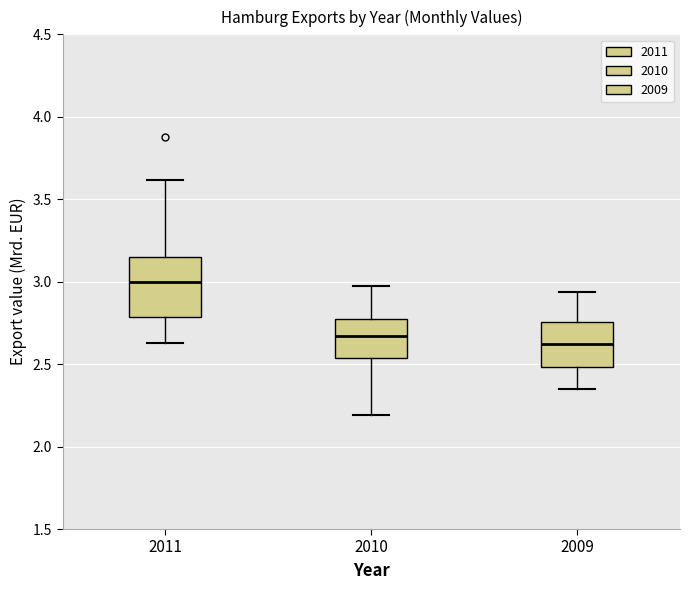

Reading left to right, read every box against the y-axis: the position of its median line, the range the box covers, and the ends of its whiskers. The values are not printed on the chart, so give them approximately, as read against the axis.

2011: median 3.00, box 2.80 to 3.15, whiskers 2.65 to 3.60
2010: median 2.65, box 2.55 to 2.75, whiskers 2.20 to 2.95
2009: median 2.65, box 2.50 to 2.75, whiskers 2.35 to 2.95